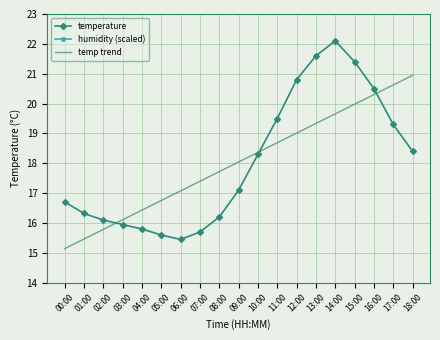

The humidity (scaled) series shows 6.9 at 15:00. True or false?

True